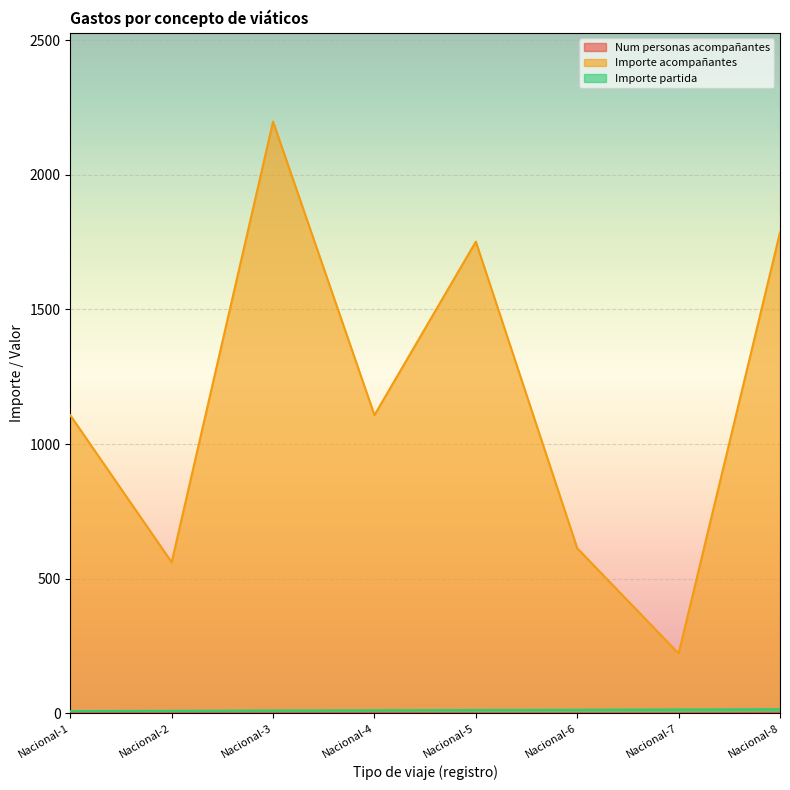

True or false: Num personas acompañantes and Importe acompañantes intersect in this chart.

False